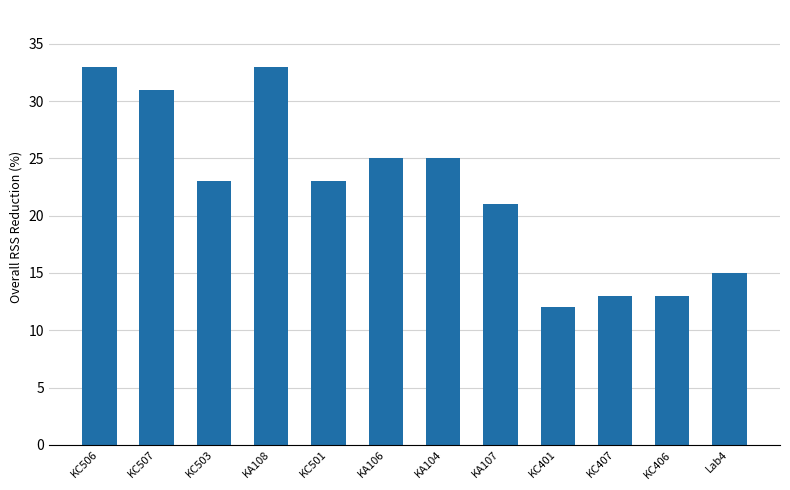

How many bars are there in total?

12